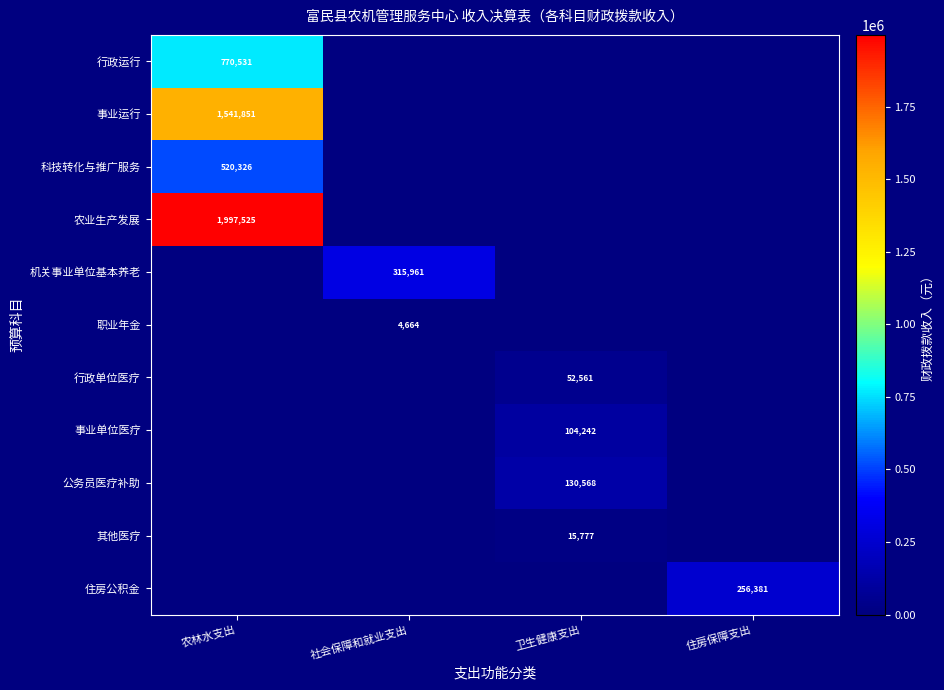

At which category is the sum across all series the highest?

农林水支出